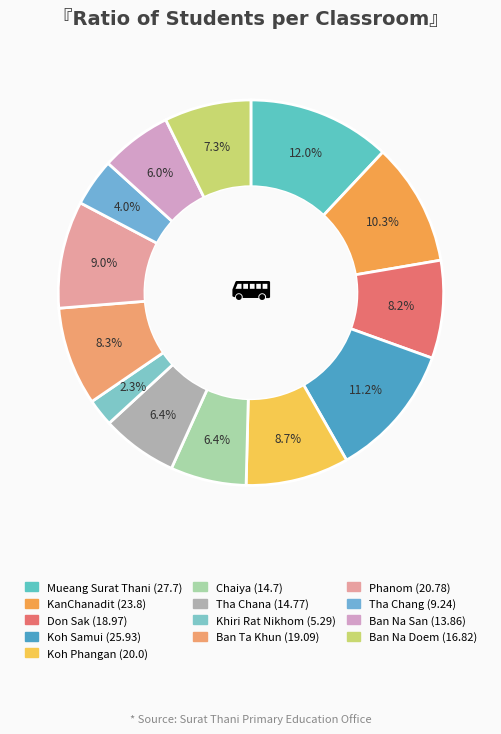

Does any single category account for the majority?

No